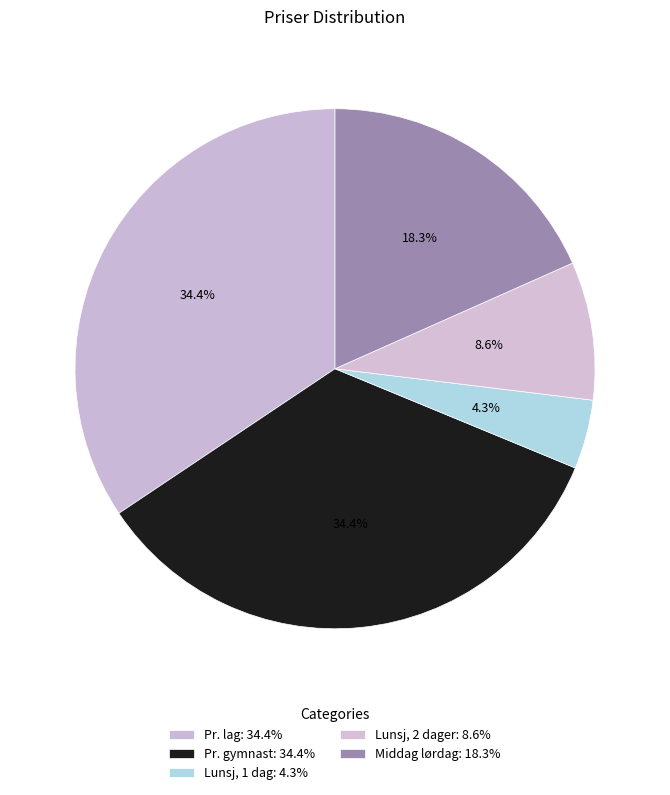

Is there a majority slice in this chart?

No